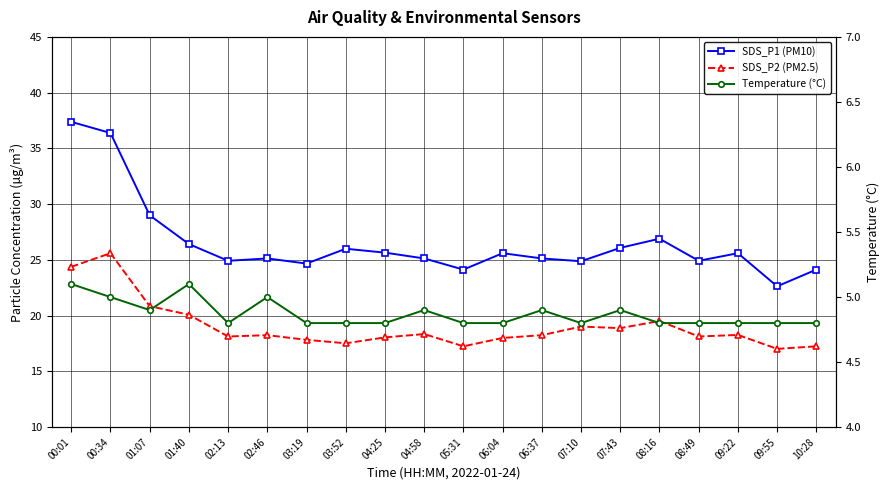

True or false: SDS_P1 (PM10) and Temperature (°C) intersect in this chart.

False